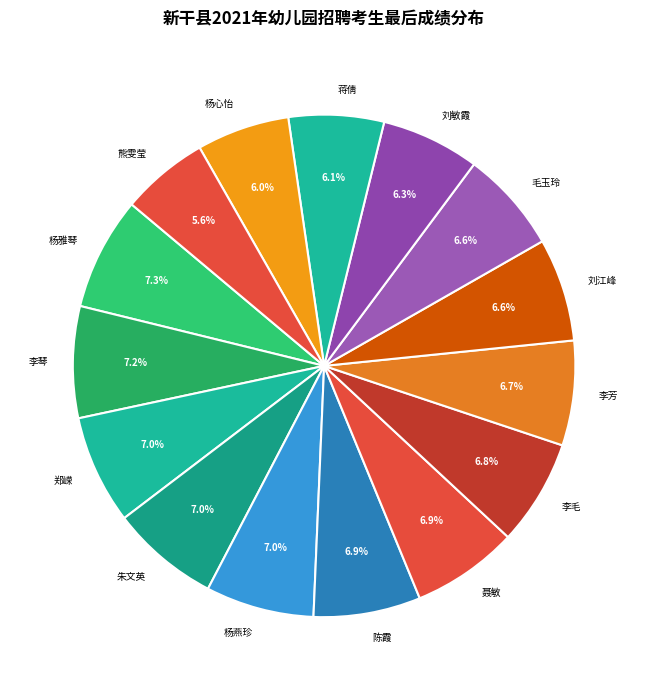

True or false: 陈霞 accounts for 22% of the total.

False